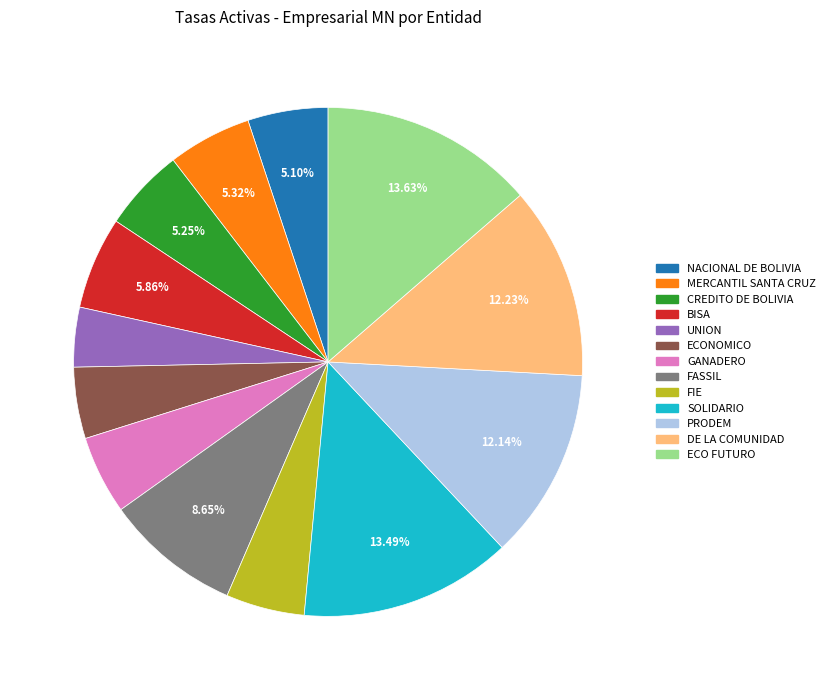

What percentage is NOT represented by SOLIDARIO?

86.5%